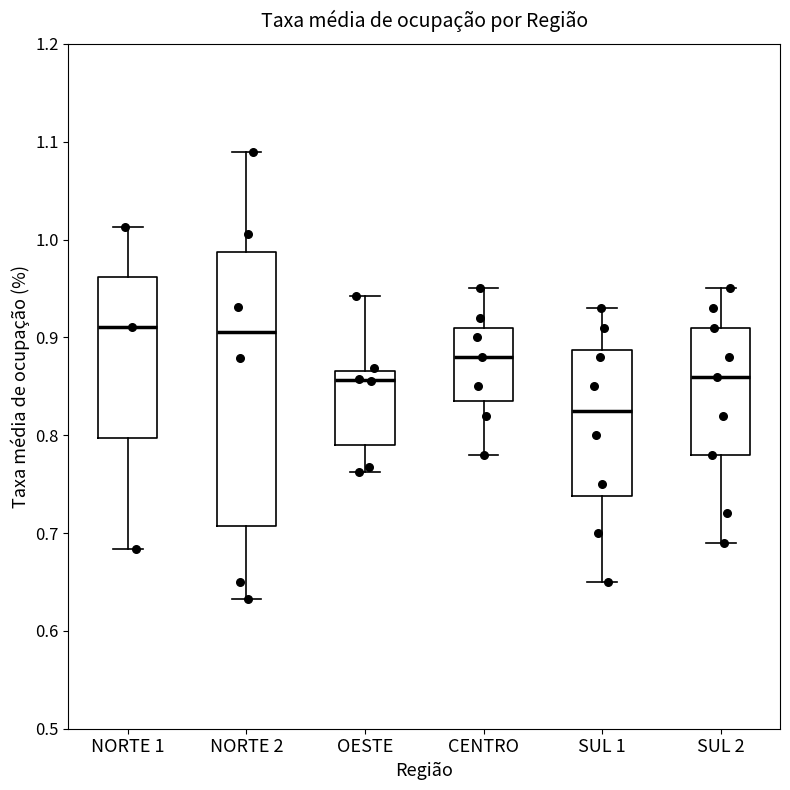

Where does the upper whisker of the box for OESTE end on the y-axis? The values are not printed on the chart, so give them approximately, as read against the axis.

0.94